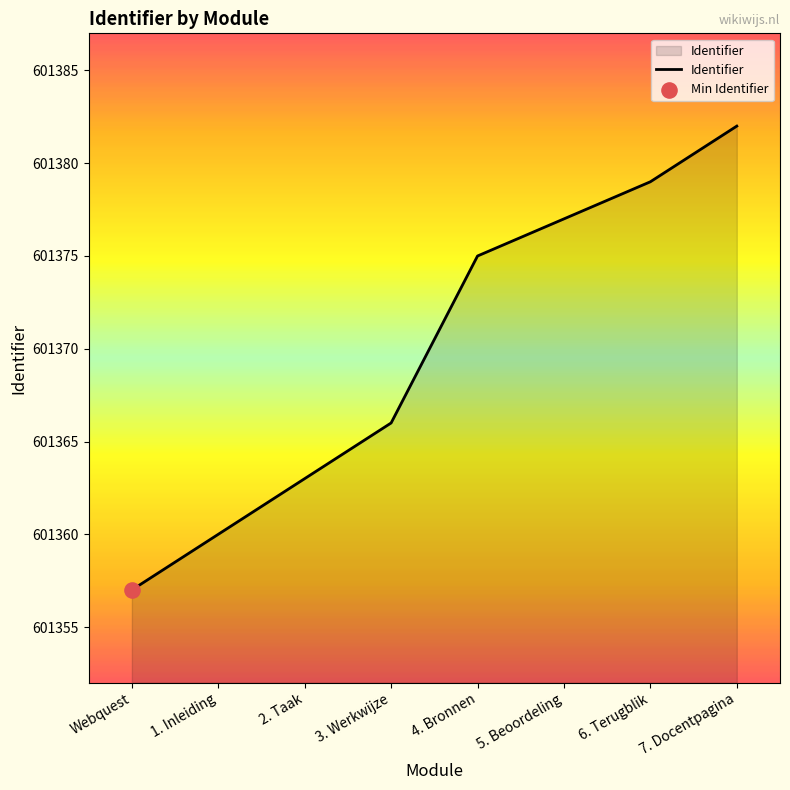

What is the change in value from 3. Werkwijze to 7. Docentpagina?

+16